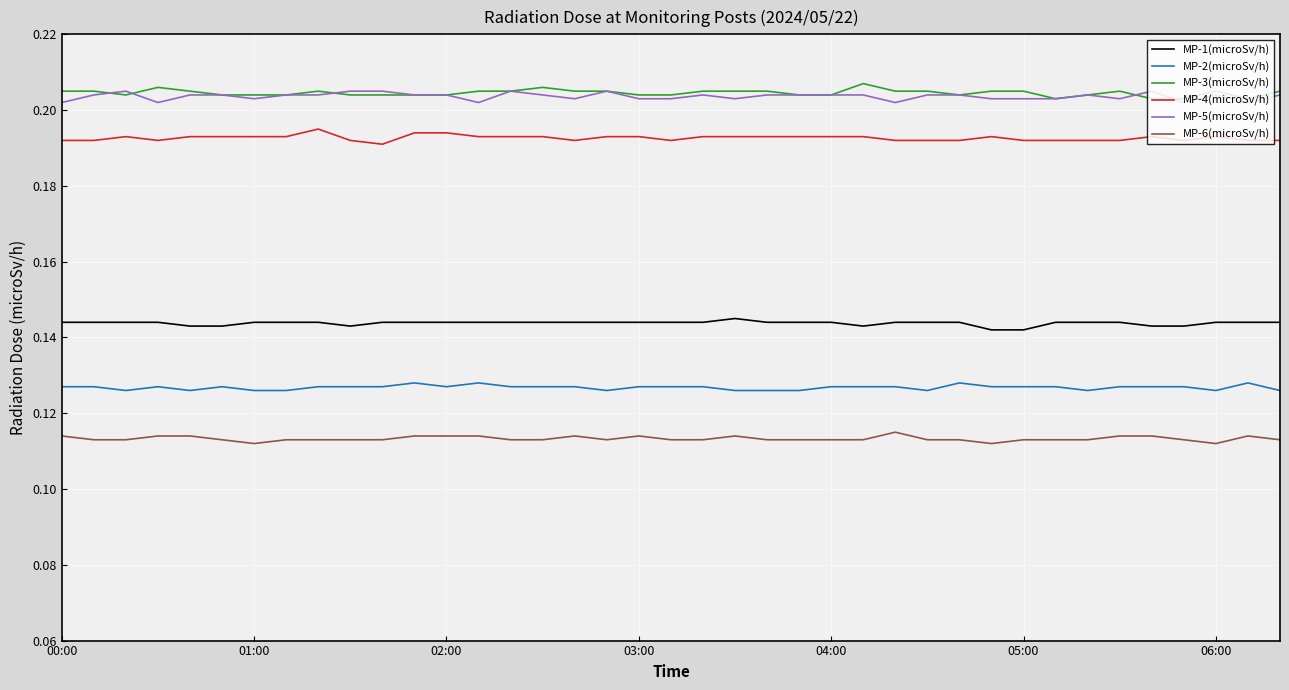

True or false: MP-5(microSv/h) and MP-4(microSv/h) intersect in this chart.

False